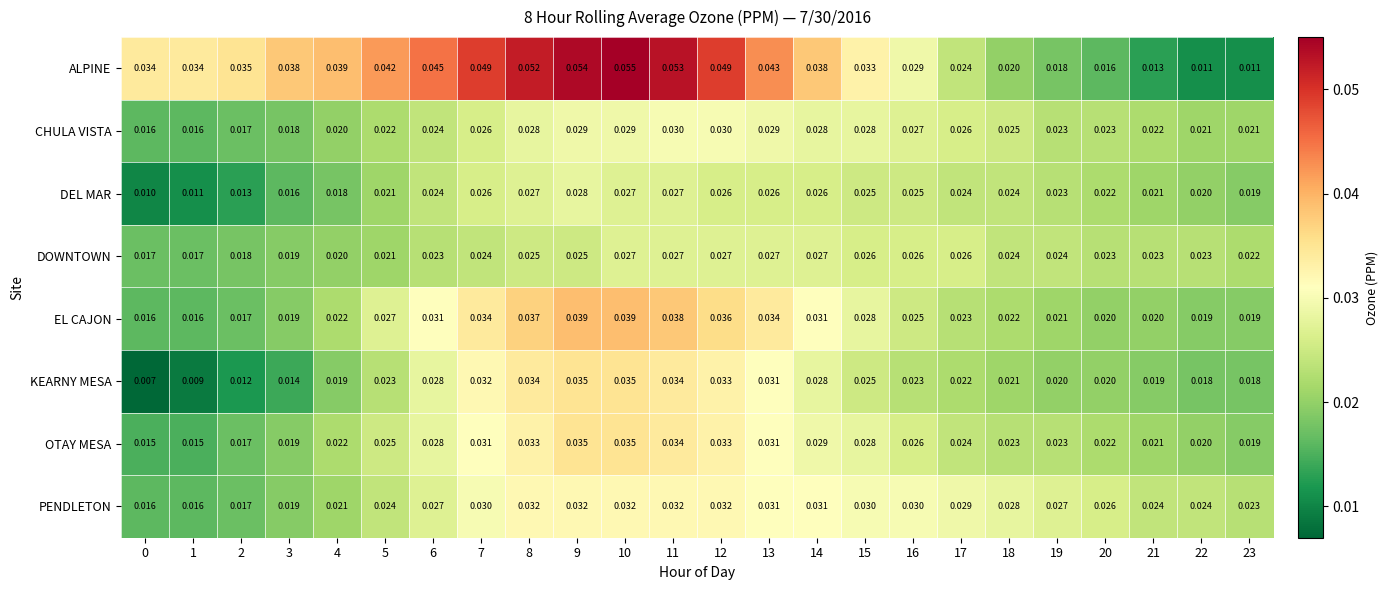

Which series has the largest total across all categories?

ALPINE